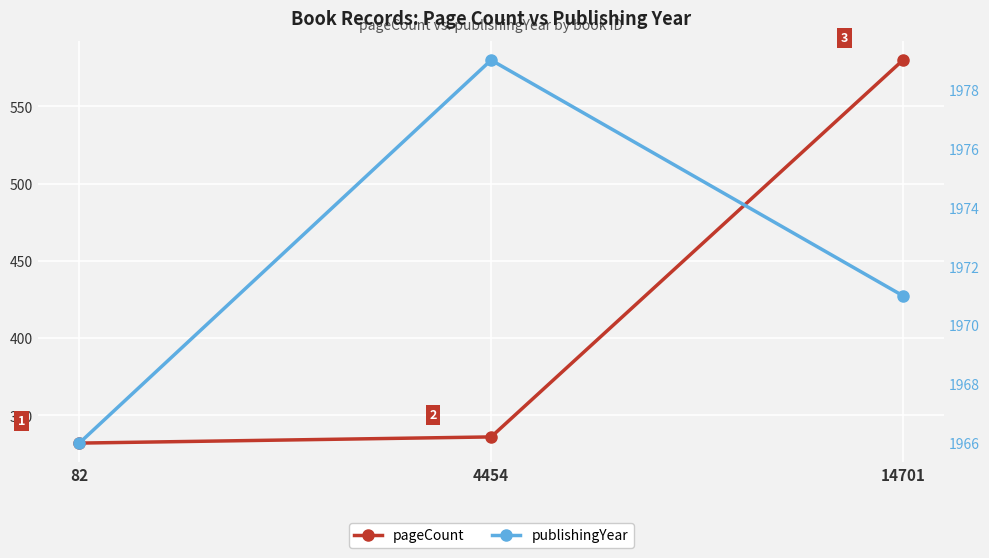

Which series has the largest total across all categories?

publishingYear